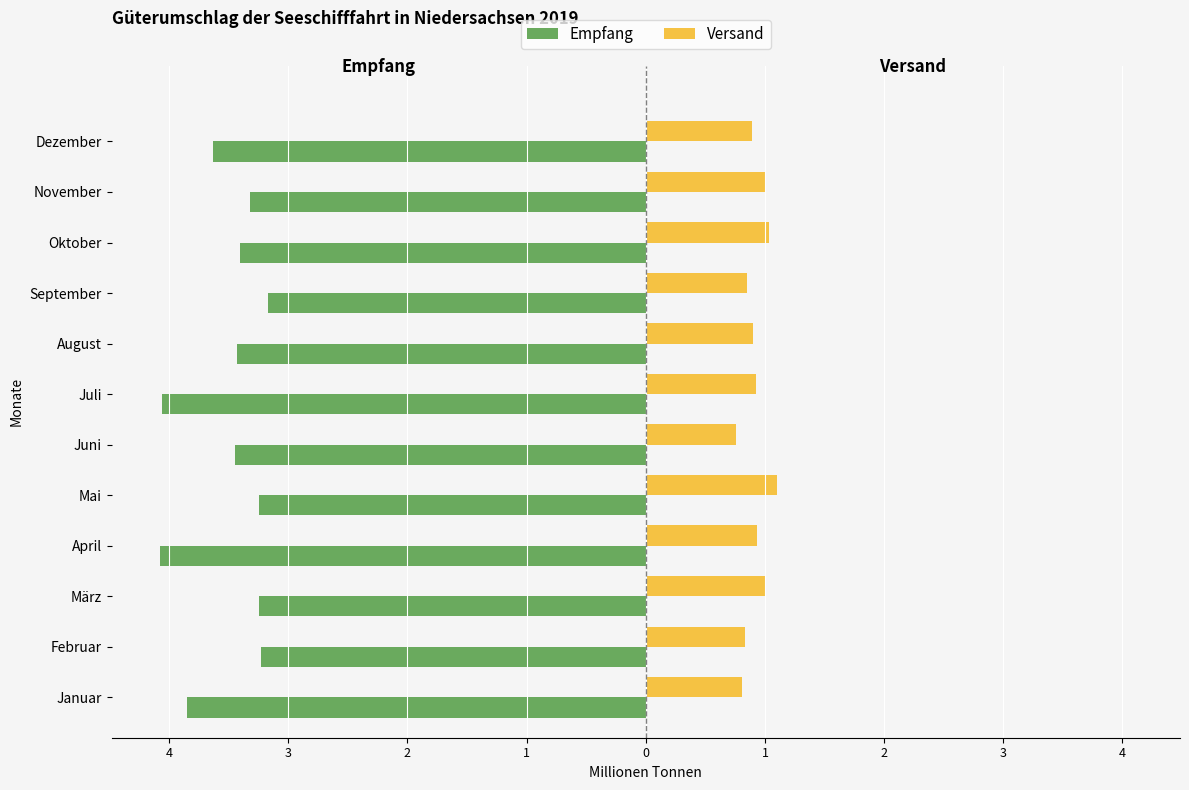

What are all the series names shown in the legend?

Empfang, Versand